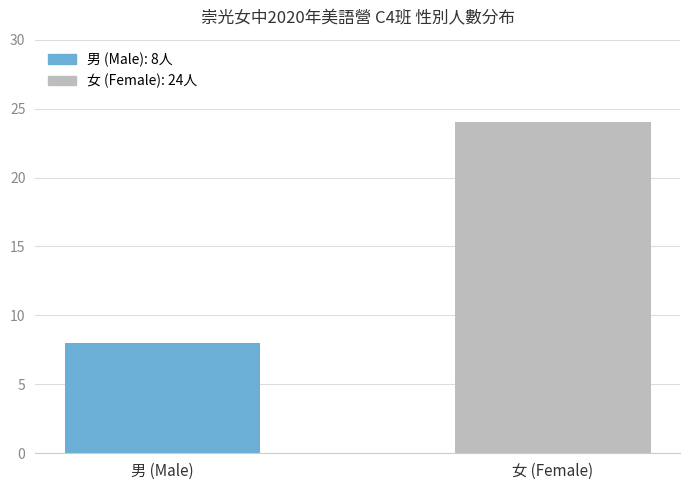

At which category does the chart reach its peak across all series?

女 (Female)